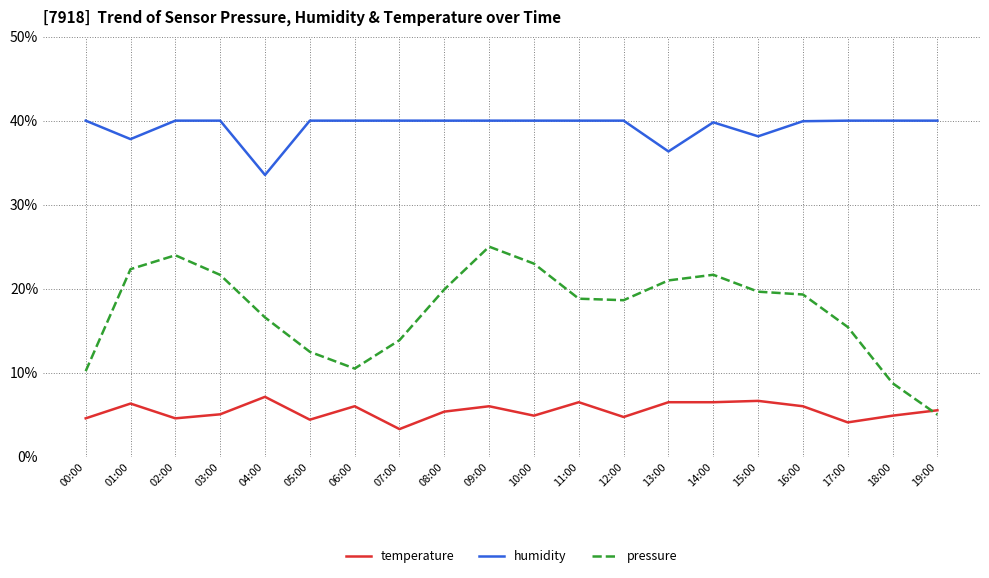

What position from the right is 16:00?

4